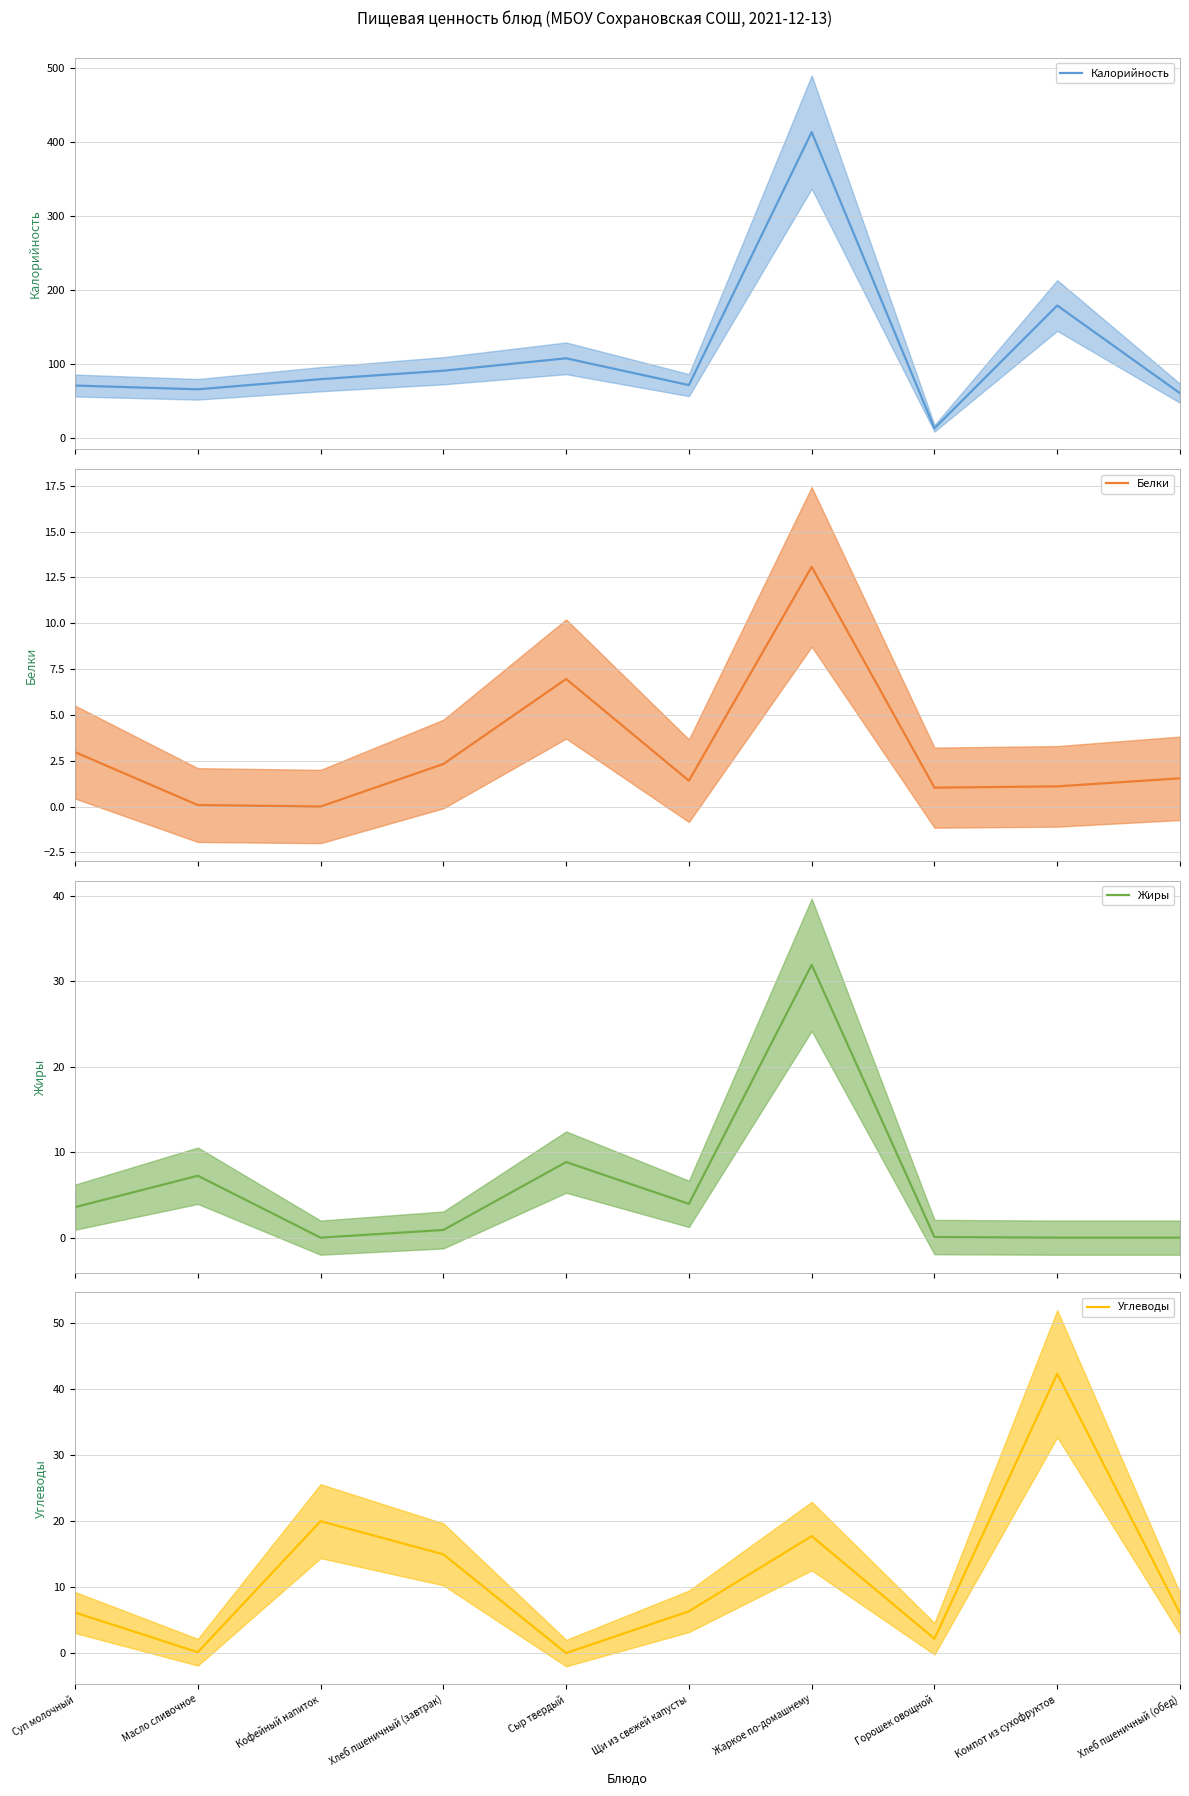

Which category has the highest value across all series?

Жаркое по-домашнему